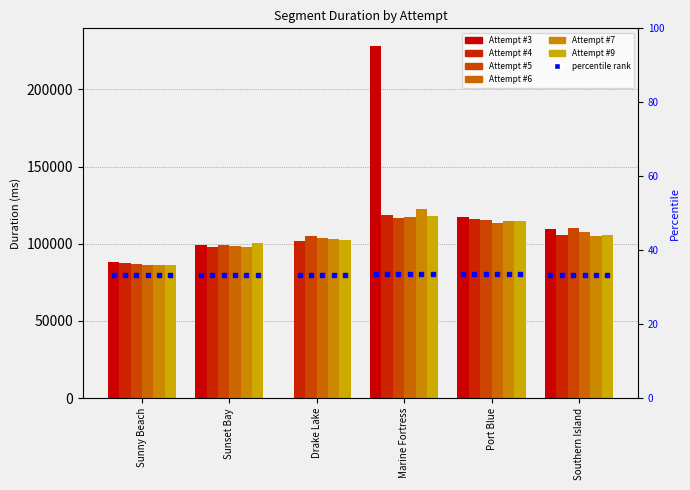

What is the label of the 1st bar from the left?

Sunny Beach